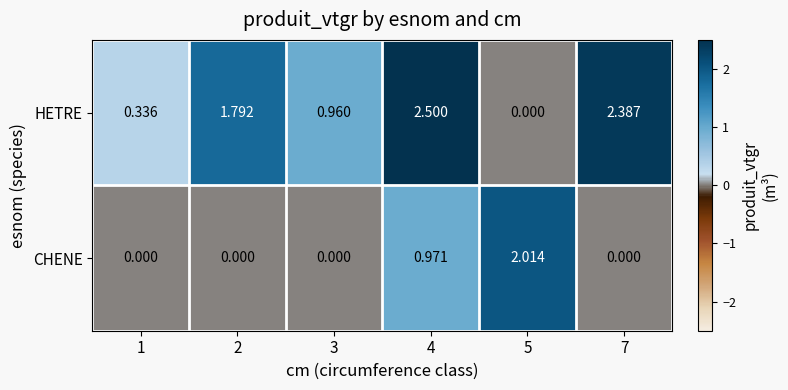

Between 1 and 7, which series saw the biggest shift?

HETRE